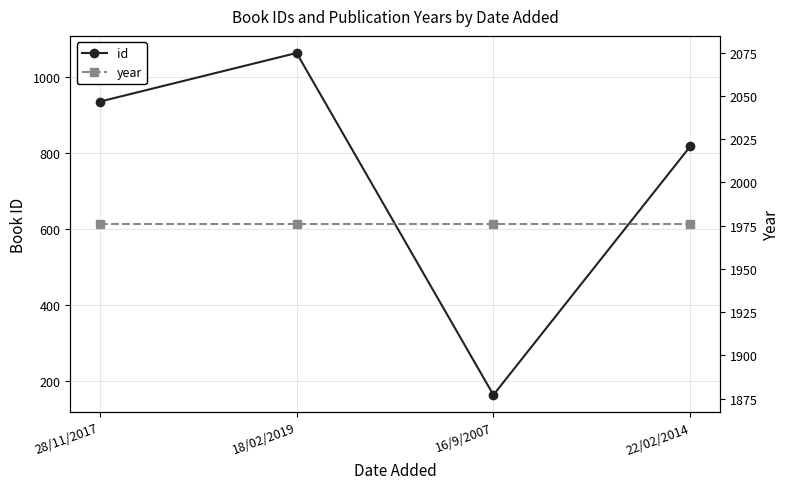

Count the number of data series in this chart.

2